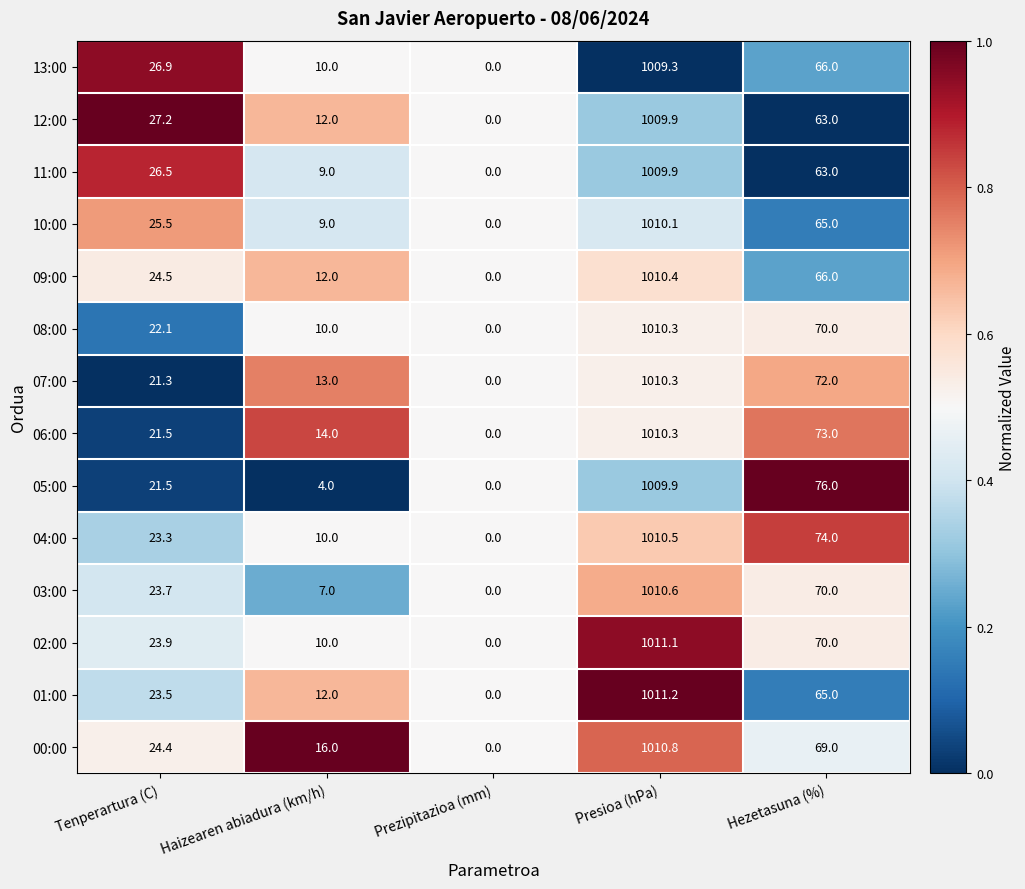

What is the difference between the maximum and minimum values in the 11:00 series?

1009.9